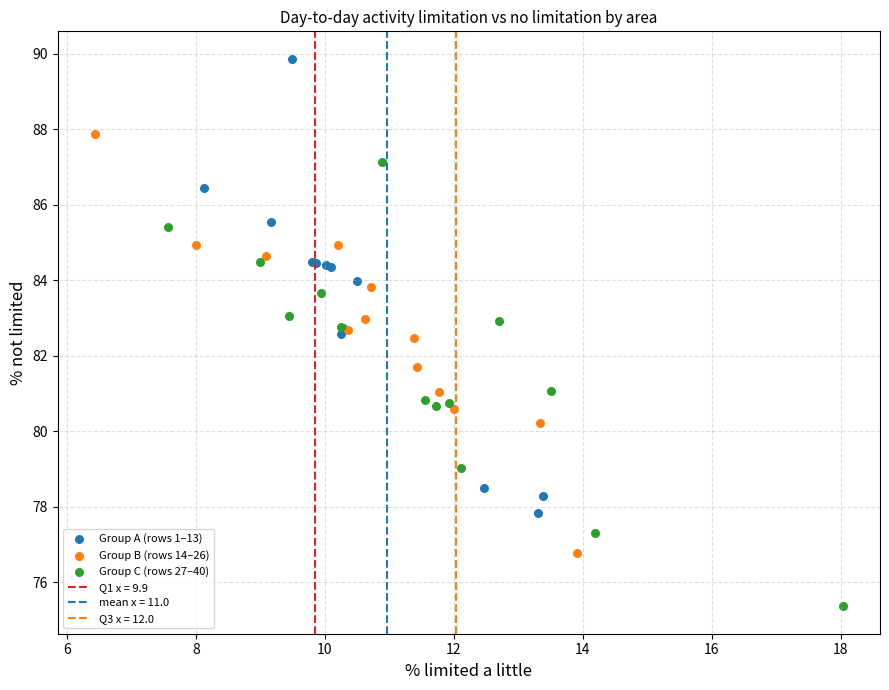

Which series contains the highest Y value?

Group A (rows 1–13)